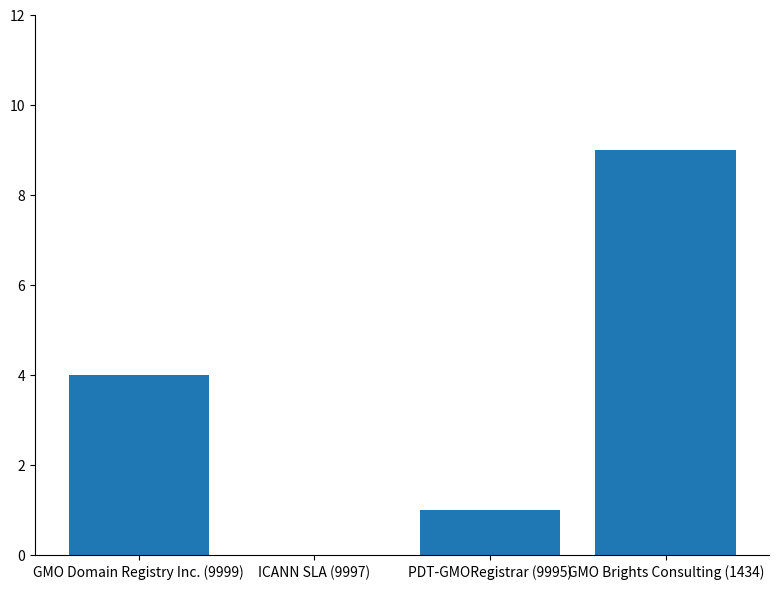

Reading left to right, extract all data points from this chart.

GMO Domain Registry Inc. (9999)=4	ICANN SLA (9997)=0	PDT-GMORegistrar (9995)=1	GMO Brights Consulting (1434)=9